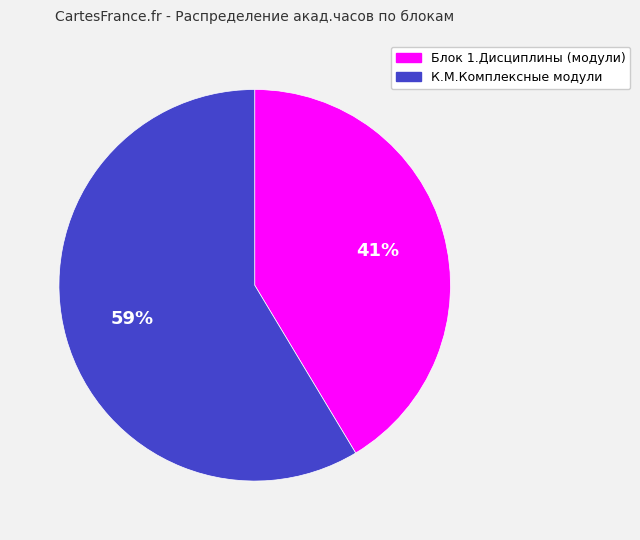

Approximately how many times larger is the value at Блок 1.Дисциплины (модули) compared to К.М.Комплексные модули?

0.7